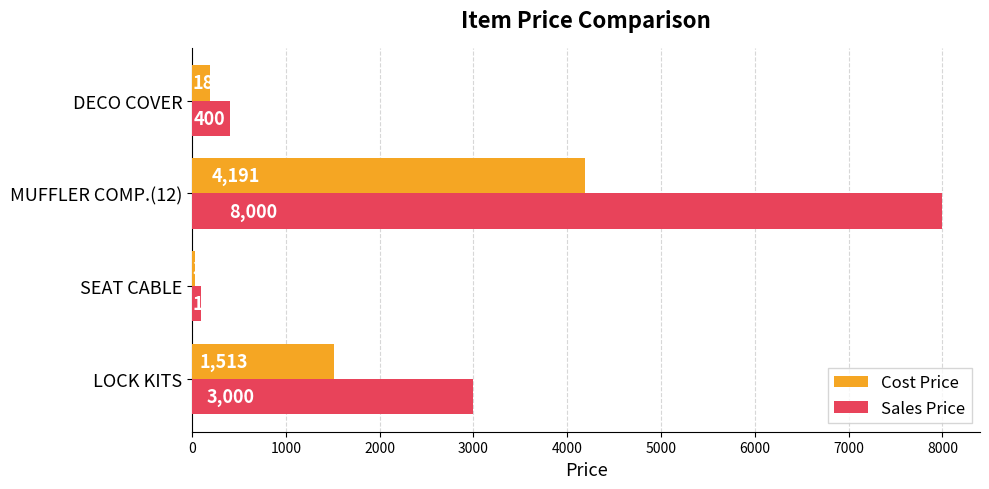

At which category is the sum across all series the highest?

MUFFLER COMP.(12)